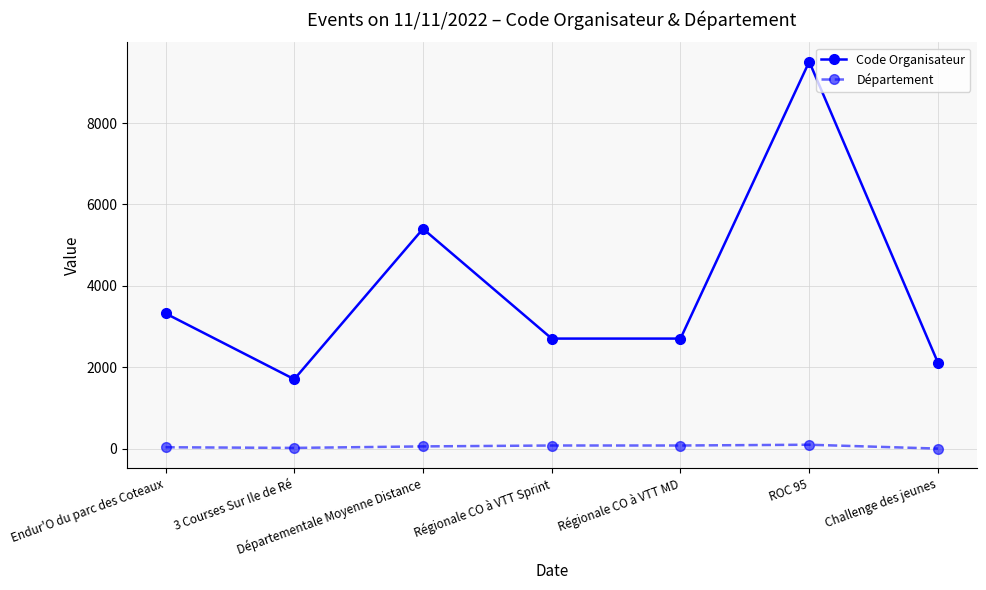

Rank the series by their maximum value, from highest to lowest.

Code Organisateur, Département